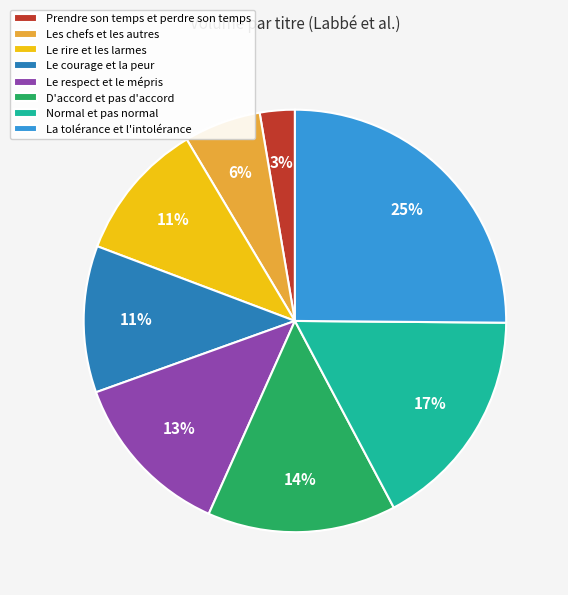

Which slice is the largest?

La tolérance et l'intolérance